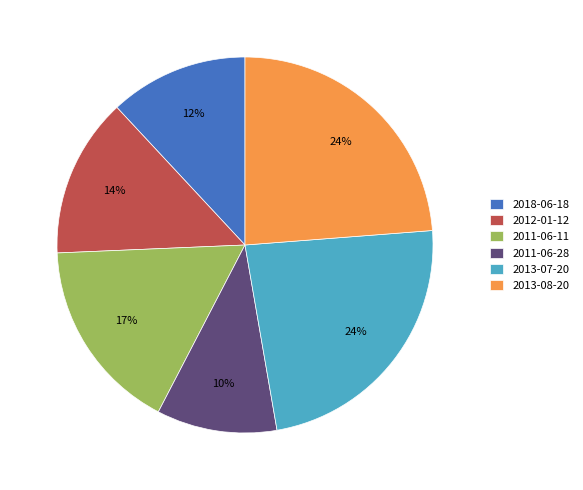

What is the smallest slice in the pie chart?

2011-06-28